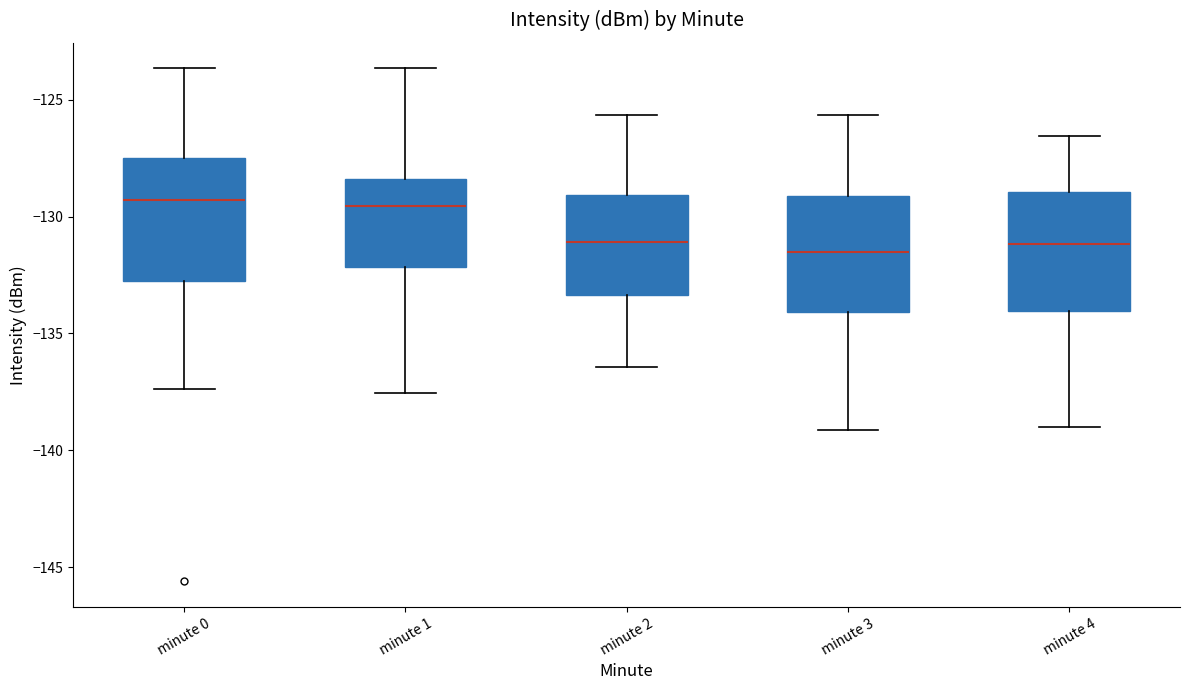

Reading left to right, transcribe this box plot: for each box, give where its median line is, the range the box spans, and where its two whiskers end, as read against the y-axis. The values are not printed on the chart, so give them approximately, as read against the axis.

minute 0: median -129.5, box -132.5 to -127.5, whiskers -137.5 to -123.5
minute 1: median -129.5, box -132.0 to -128.5, whiskers -137.5 to -123.5
minute 2: median -131.0, box -133.5 to -129.0, whiskers -136.5 to -125.5
minute 3: median -131.5, box -134.0 to -129.0, whiskers -139.0 to -125.5
minute 4: median -131.0, box -134.0 to -129.0, whiskers -139.0 to -126.5